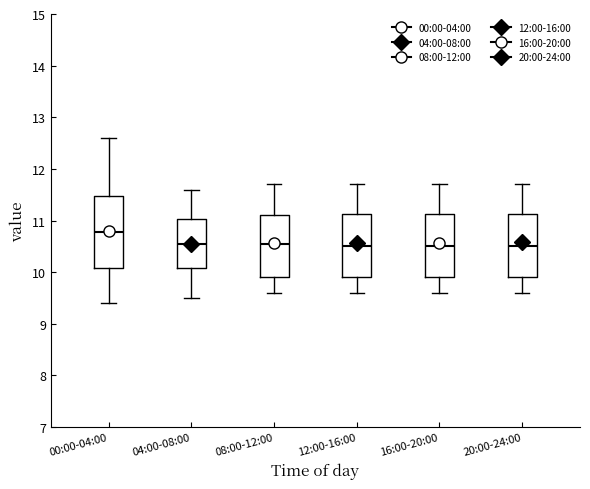

Comparing the boxes themselves (not the whiskers), which one is the tallest?

00:00-04:00